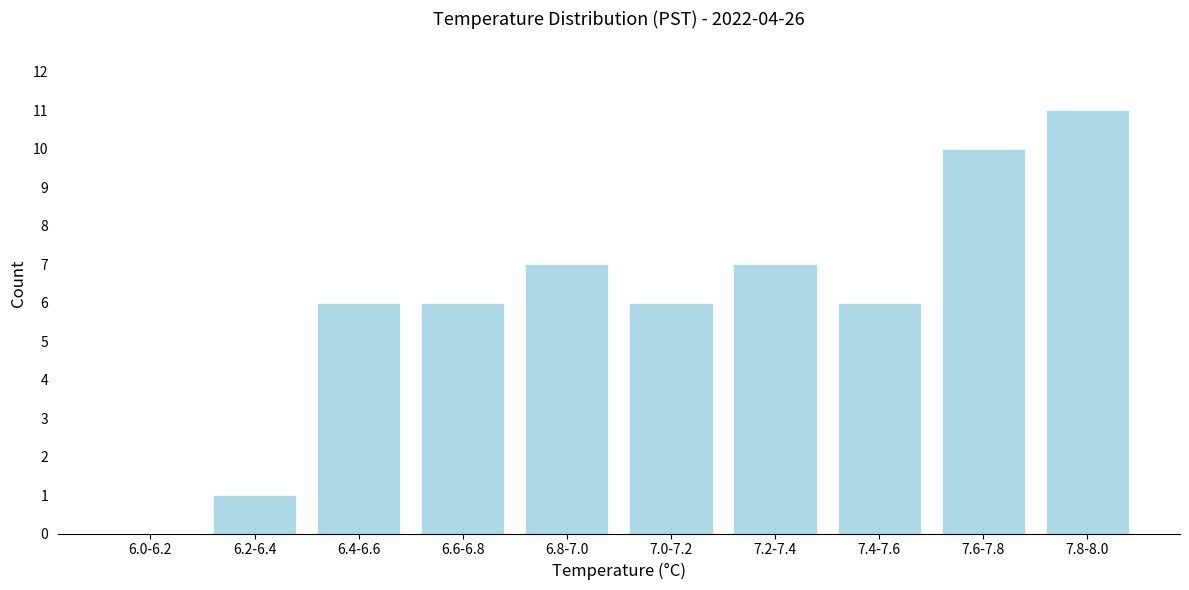

Reading right to left, list all the values displayed in this chart.

7.8-8.0=11	7.6-7.8=10	7.4-7.6=6	7.2-7.4=7	7.0-7.2=6	6.8-7.0=7	6.6-6.8=6	6.4-6.6=6	6.2-6.4=1	6.0-6.2=0